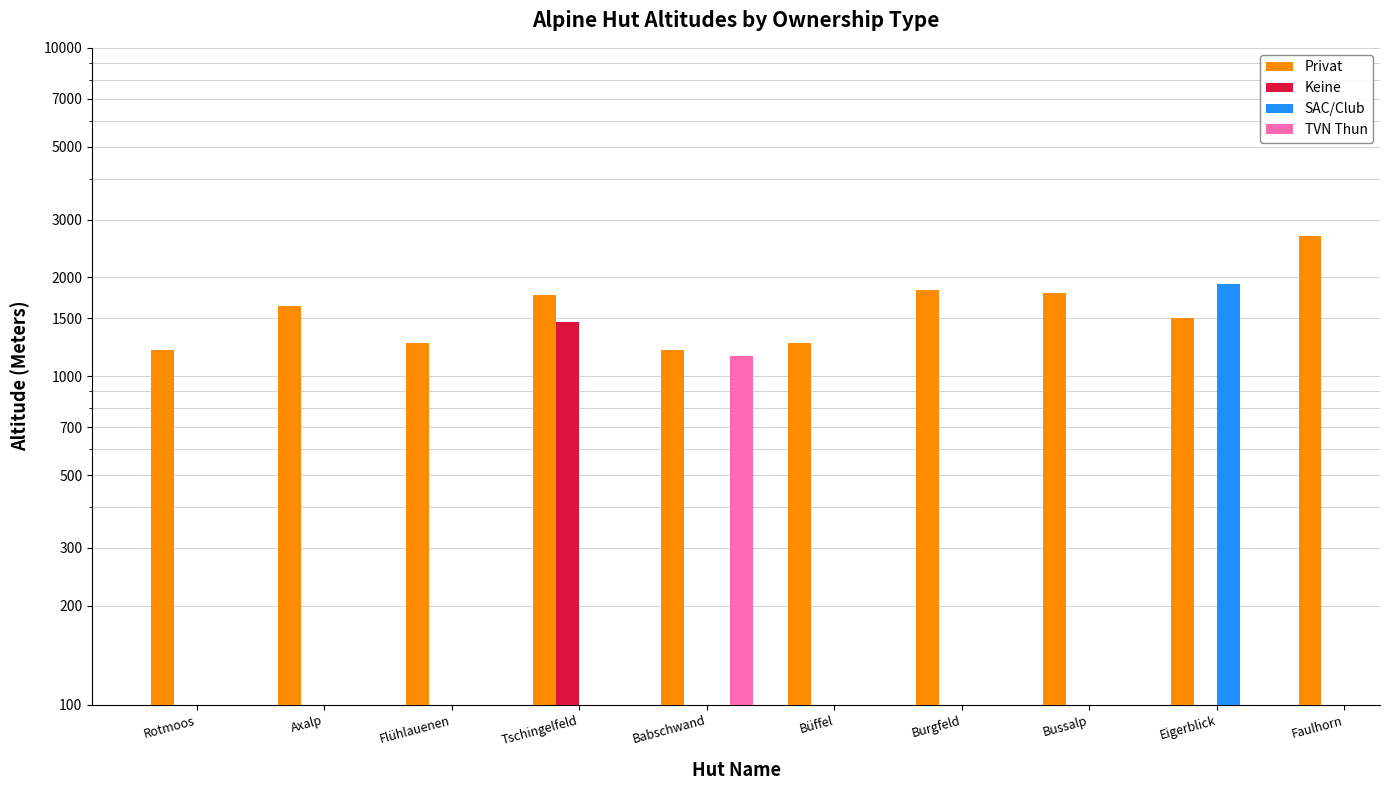

True or false: Keine has a value of 1460.0 at Tschingelfeld.

True